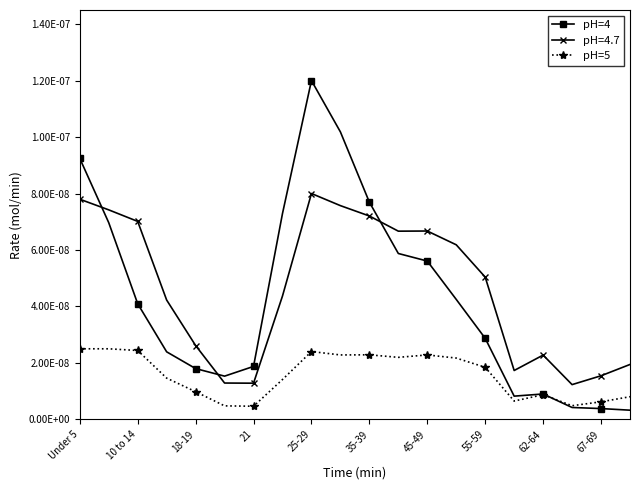

Which series has the largest range (max minus min)?

pH=4